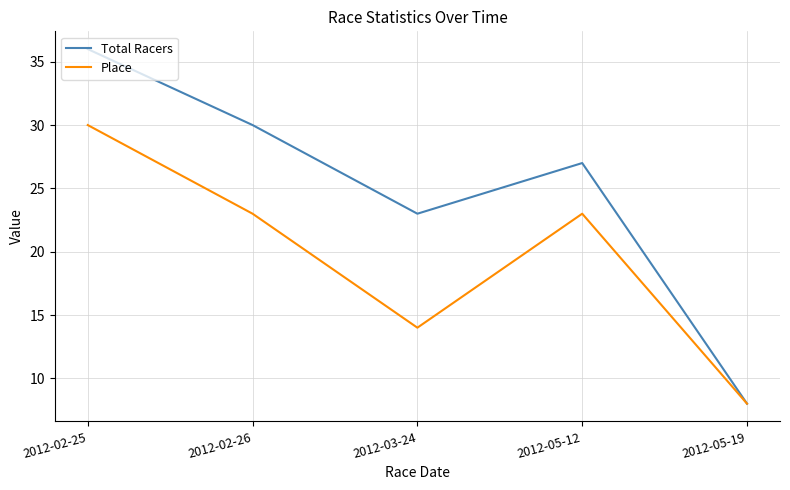

Which series has the widest spread of values?

Total Racers